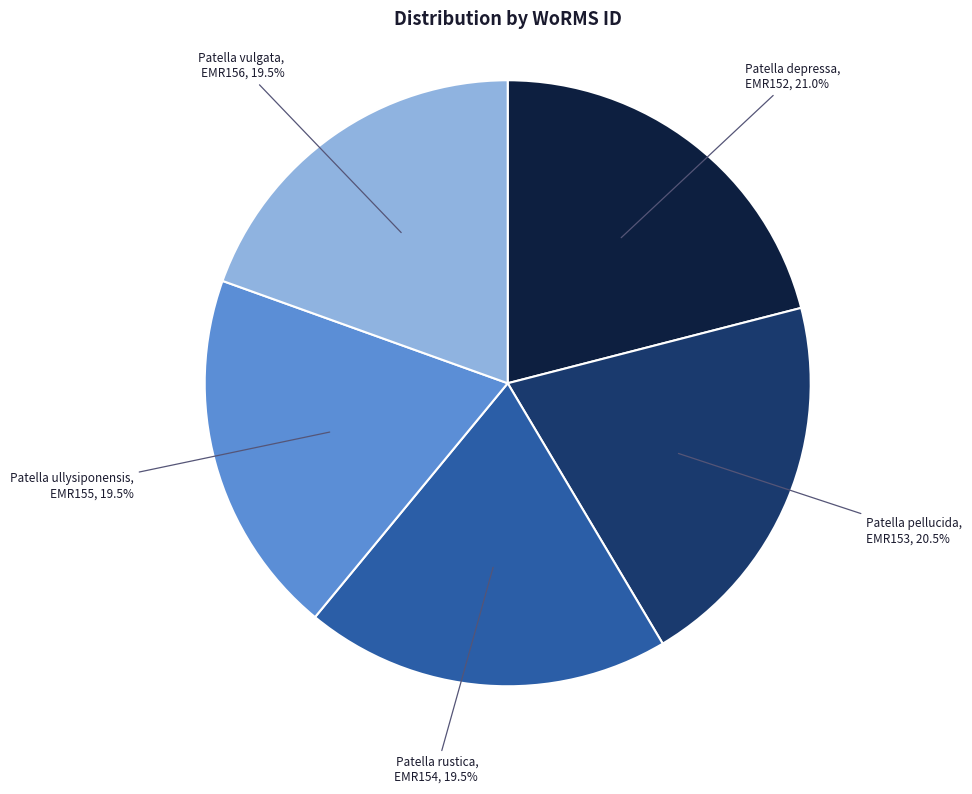

Which slice is the largest?

EMR152